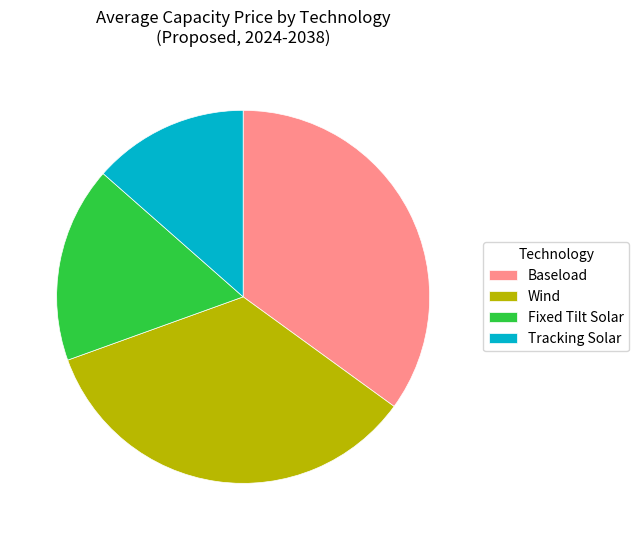

The Wind slice represents 34% of the pie. True or false?

True